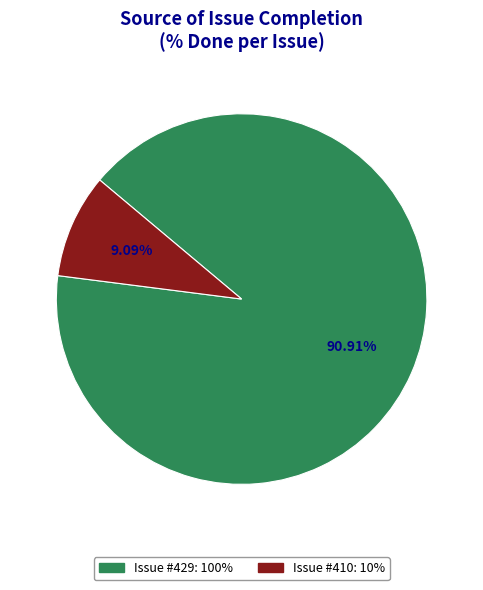

Is there any slice that represents more than half of the pie?

Yes